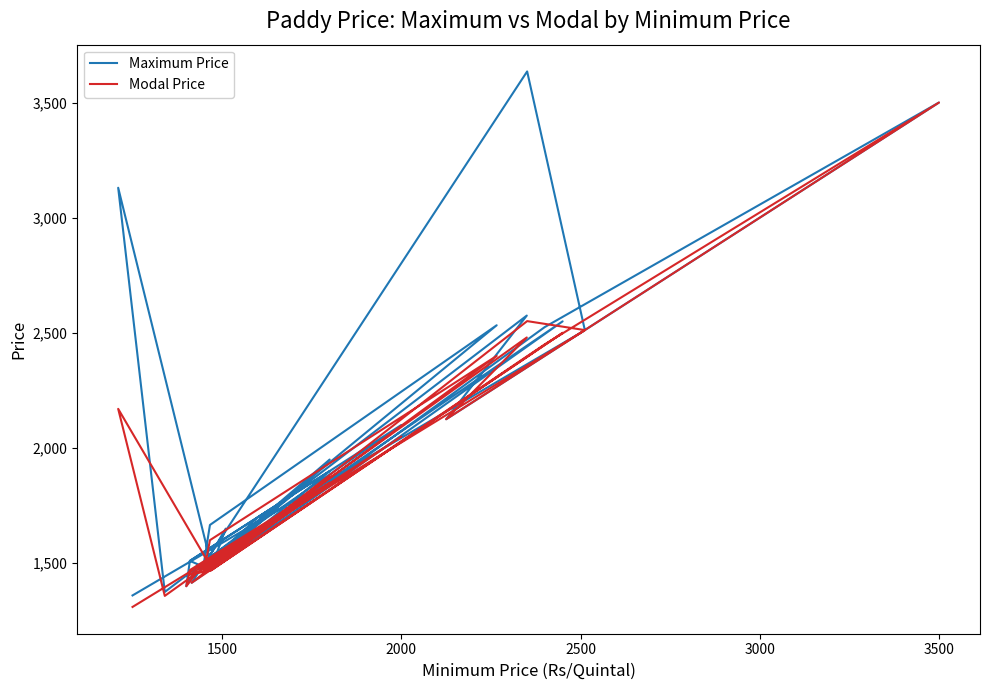

Which series has the largest total across all categories?

Maximum Price